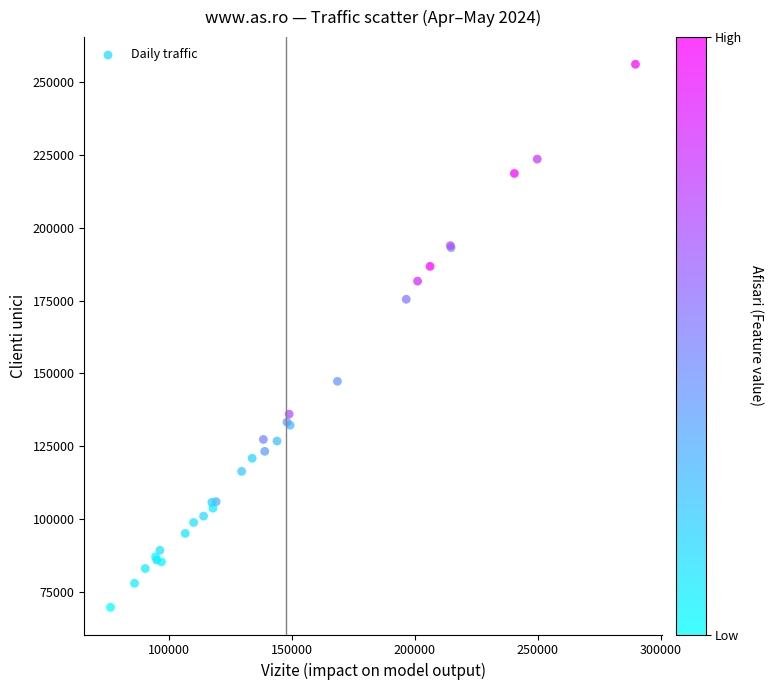

What Y value in the scatter plot is closest to 162886?

175433